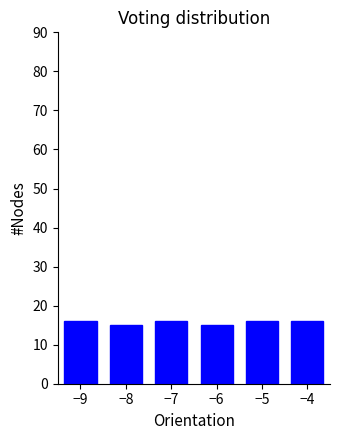

Reading left to right, transcribe all the data shown in this chart.

16	15	16	15	16	16